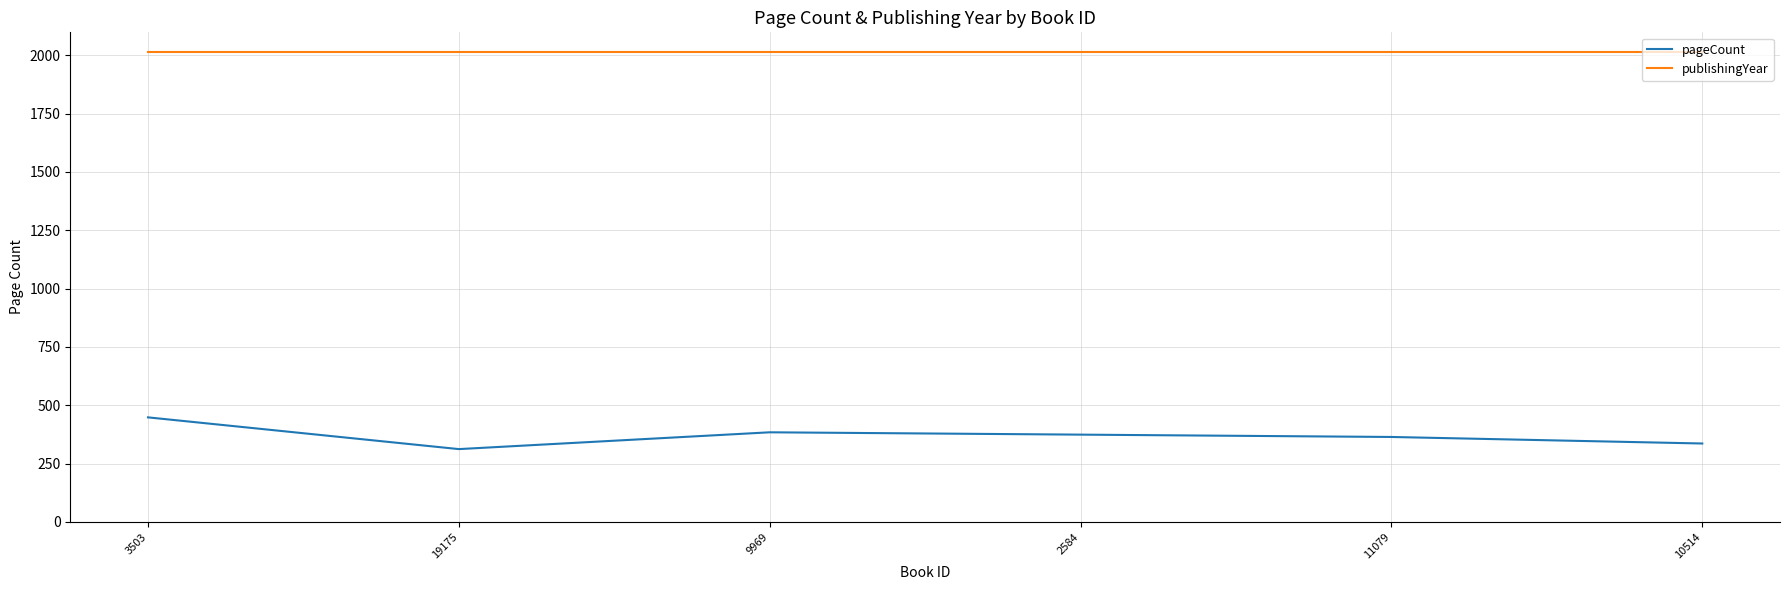

True or false: publishingYear and pageCount cross at least once.

False